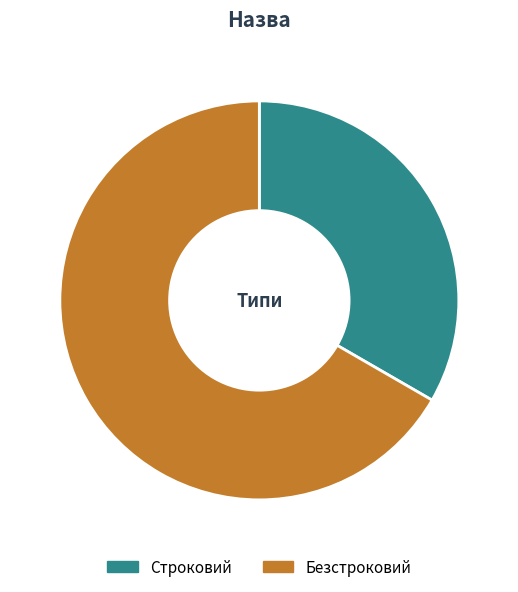

Rank the categories by value from highest to lowest.

Безстроковий, Строковий